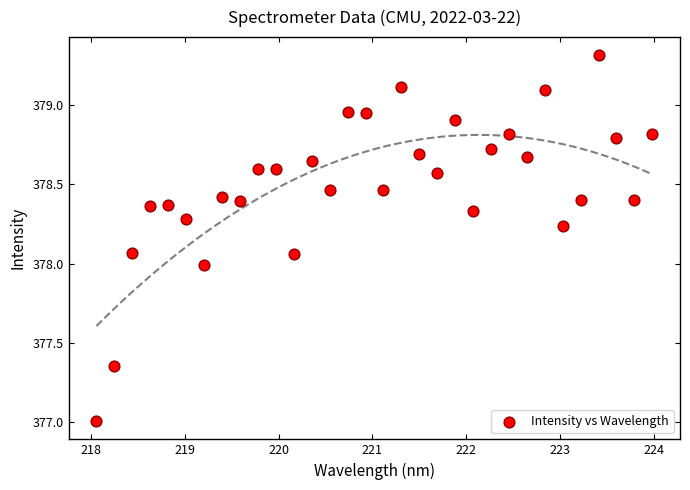

What is the range of Y values (max minus min)?

2.3